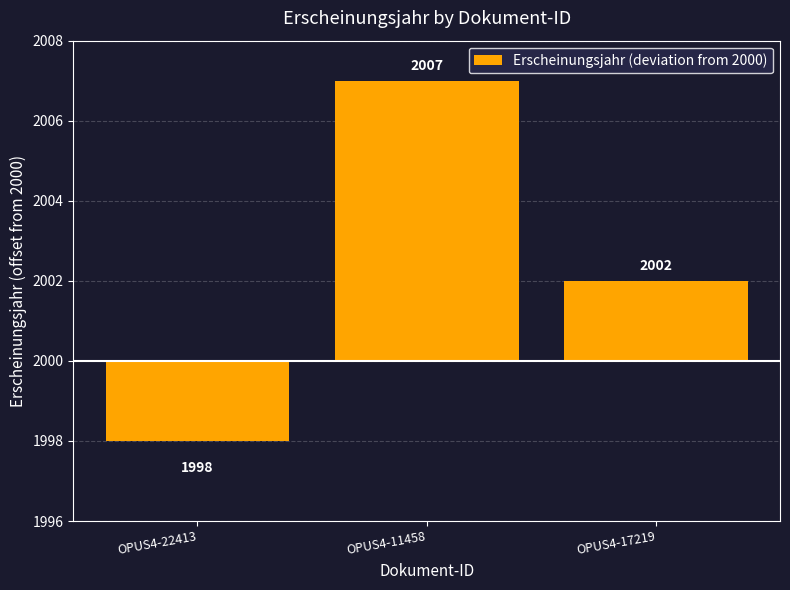

The value at OPUS4-22413 is 0. True or false?

False